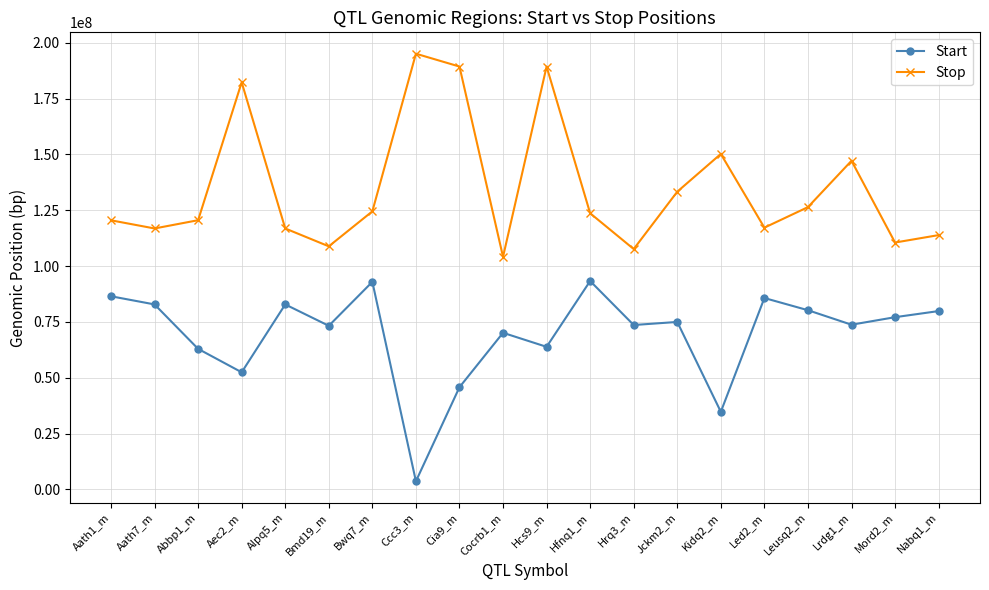

At which category is the sum across all series the highest?

Hcs9_m